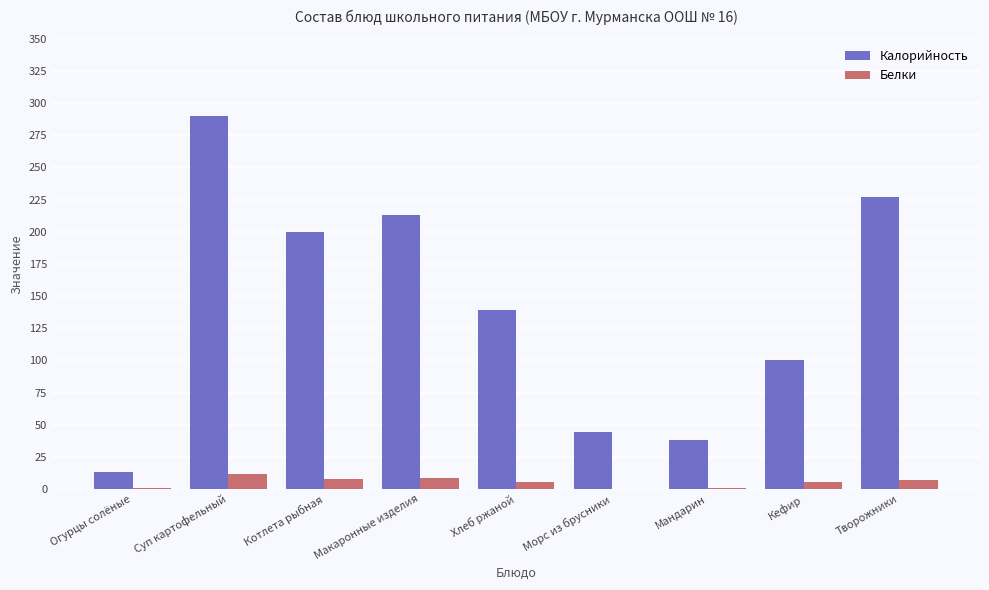

How many data points does each series have?

9